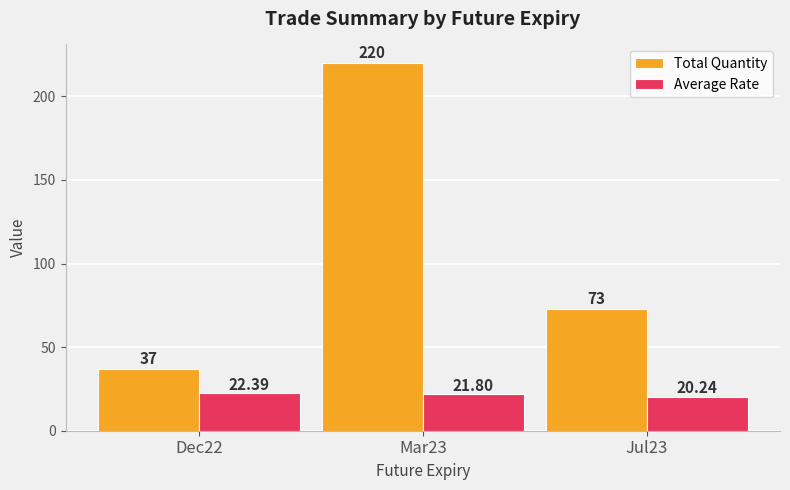

What is the sum of all Total Quantity values?

330.0